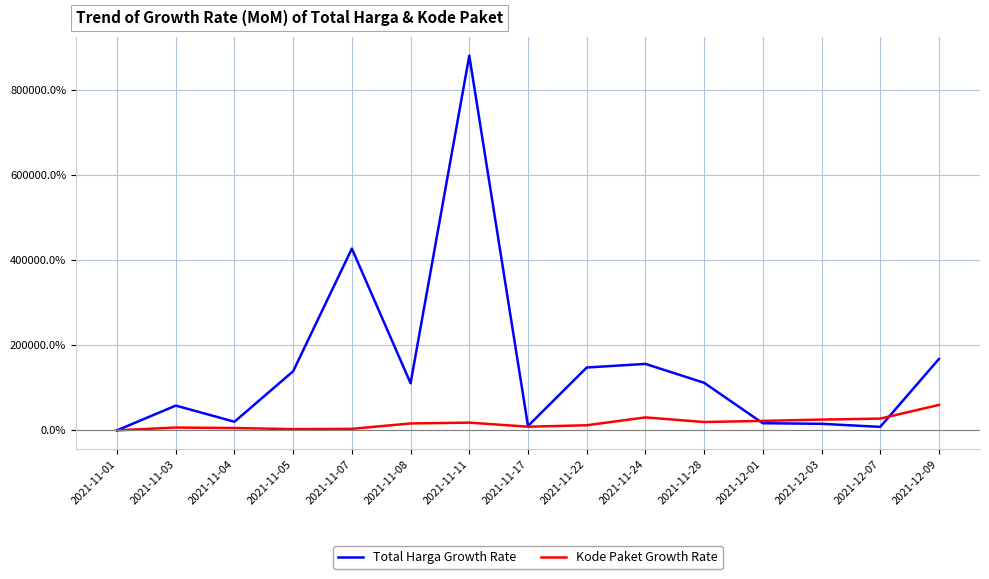

What is the average value of the Total Harga Growth Rate series?

151341.2